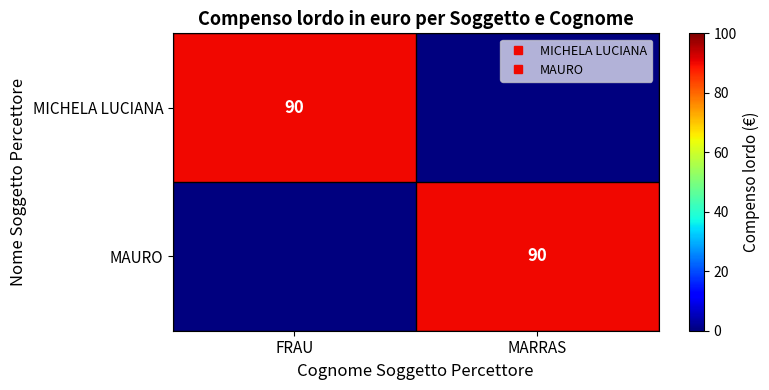

Which category has the lowest value in the MAURO series?

FRAU